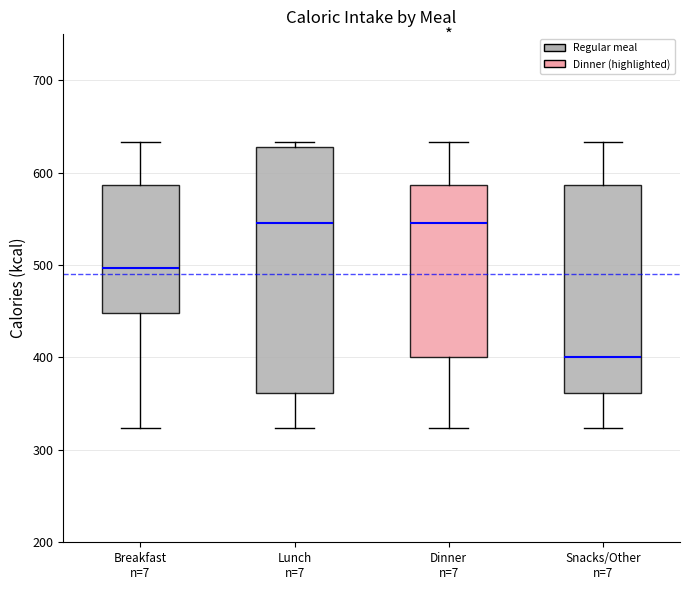

Which box is the tallest, from its lower edge to its upper edge?

Lunch n=7